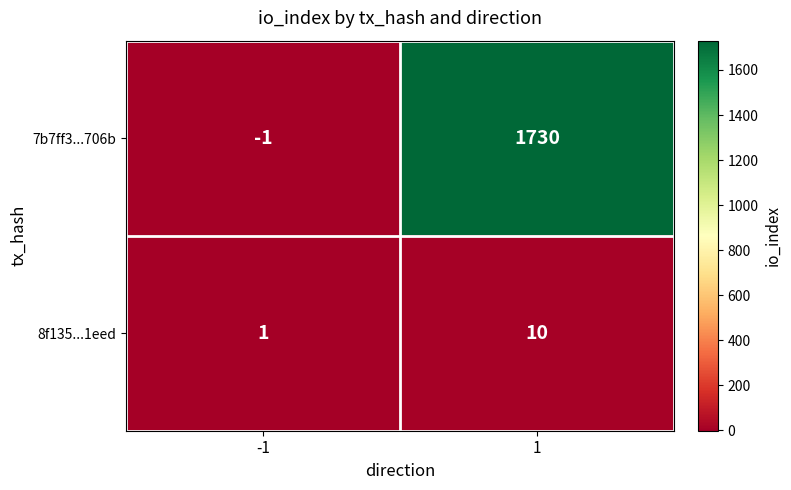

What is the minimum value shown in the chart?

-1